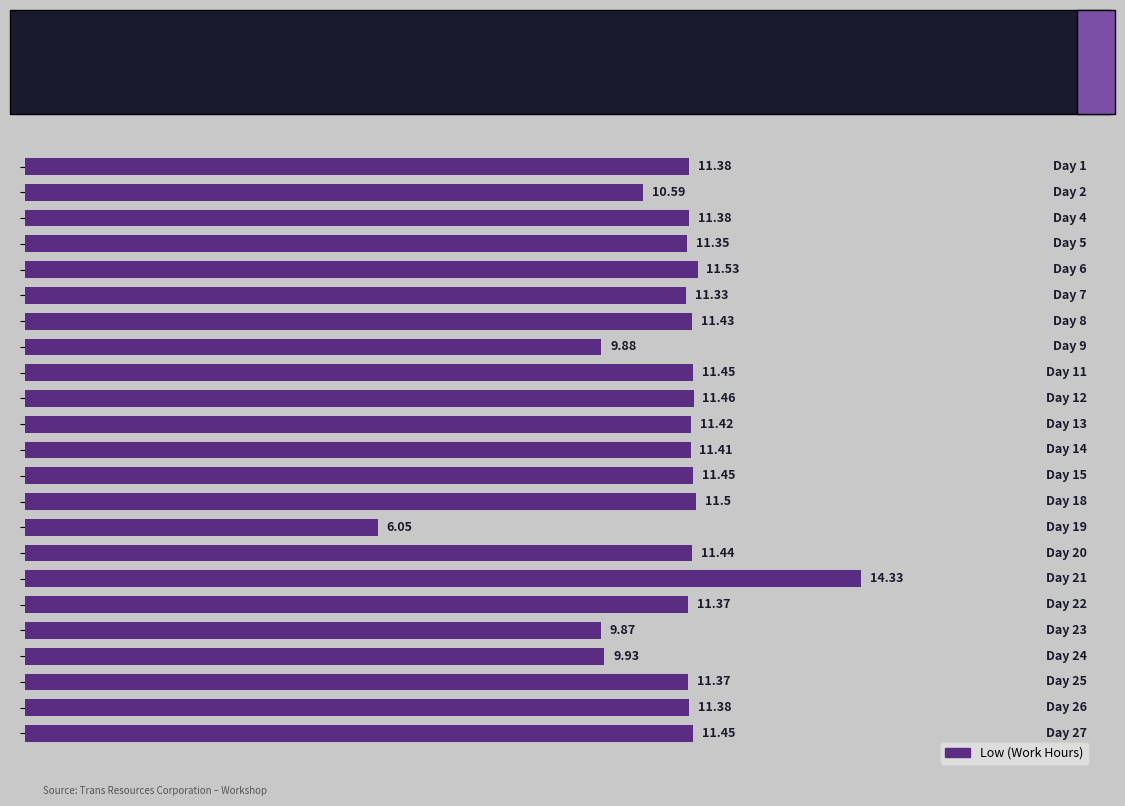

What is the sum of all values?

254.8